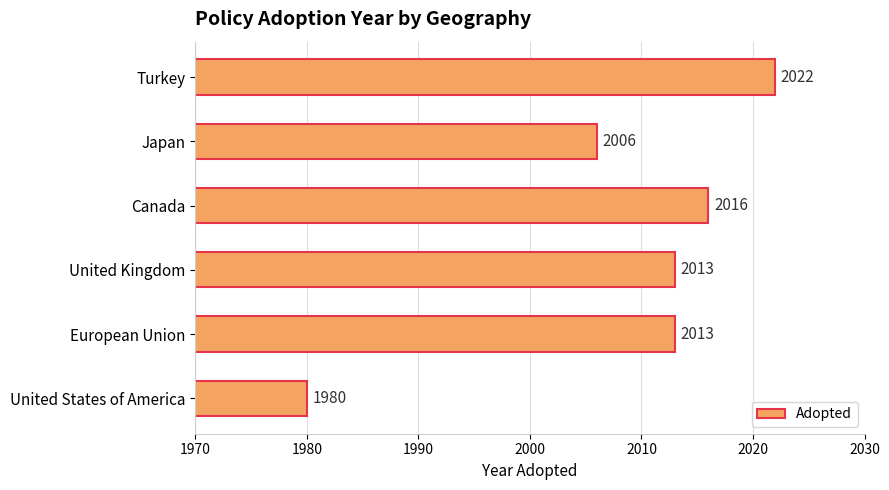

What is the minimum value shown in the chart?

1980